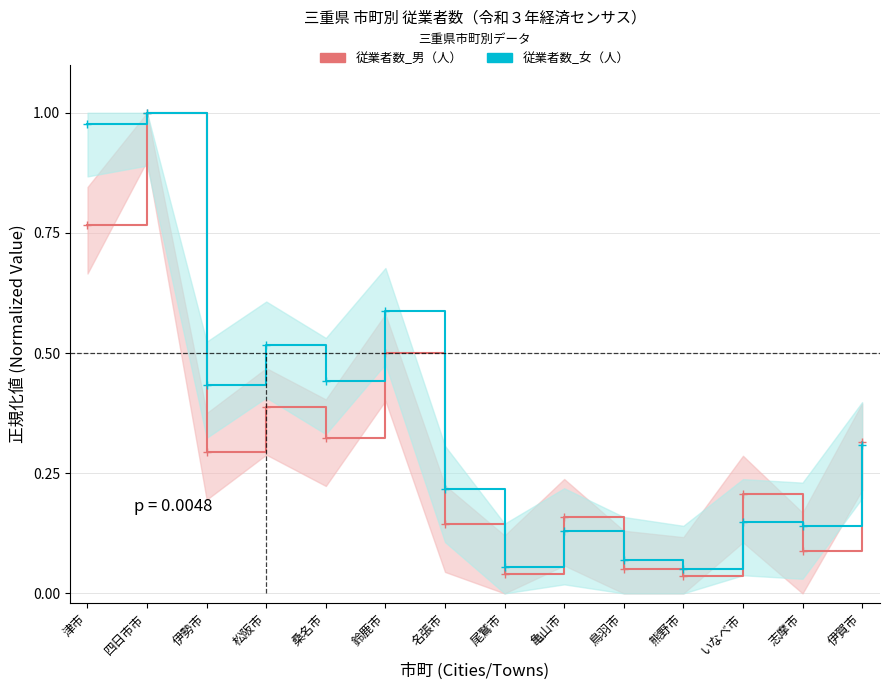

Reading left to right, transcribe all the data shown in this chart.

従業者数_男（人）: 津市=0.8	四日市市=1.0	伊勢市=0.3	松阪市=0.4	桑名市=0.3	鈴鹿市=0.5	名張市=0.1	尾鷲市=0.0	亀山市=0.2	鳥羽市=0.1	熊野市=0.0	いなべ市=0.2	志摩市=0.1	伊賀市=0.3
従業者数_女（人）: 津市=1.0	四日市市=1.0	伊勢市=0.4	松阪市=0.5	桑名市=0.4	鈴鹿市=0.6	名張市=0.2	尾鷲市=0.1	亀山市=0.1	鳥羽市=0.1	熊野市=0.1	いなべ市=0.1	志摩市=0.1	伊賀市=0.3